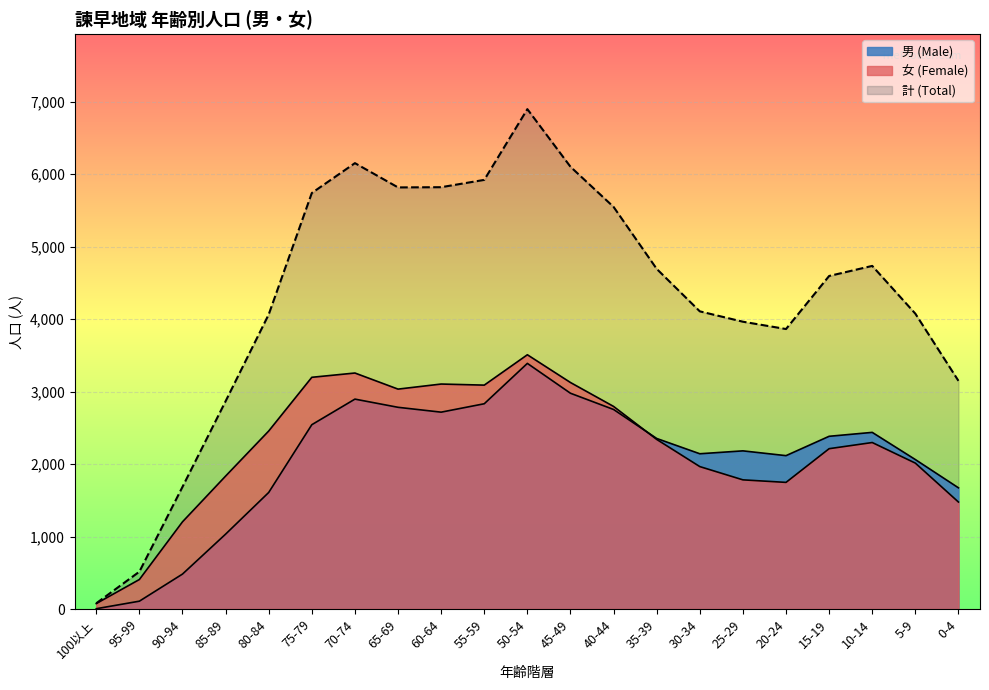

True or false: 女 (計) and 男 (計) intersect in this chart.

False